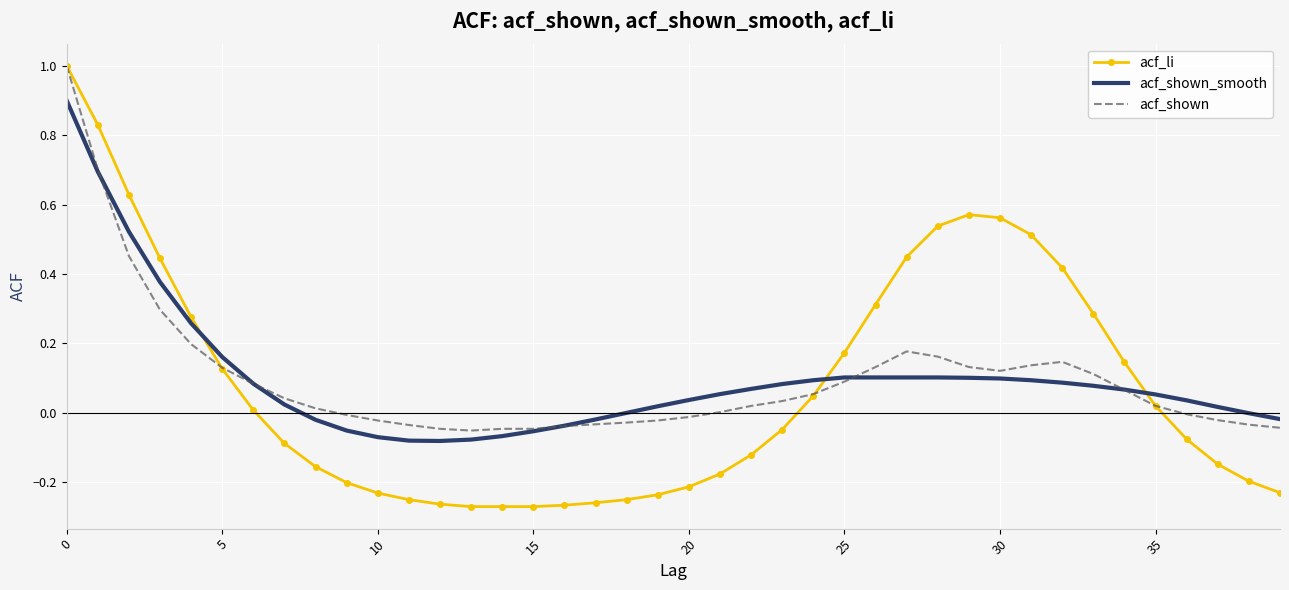

Which series has the widest spread of values?

acf_li